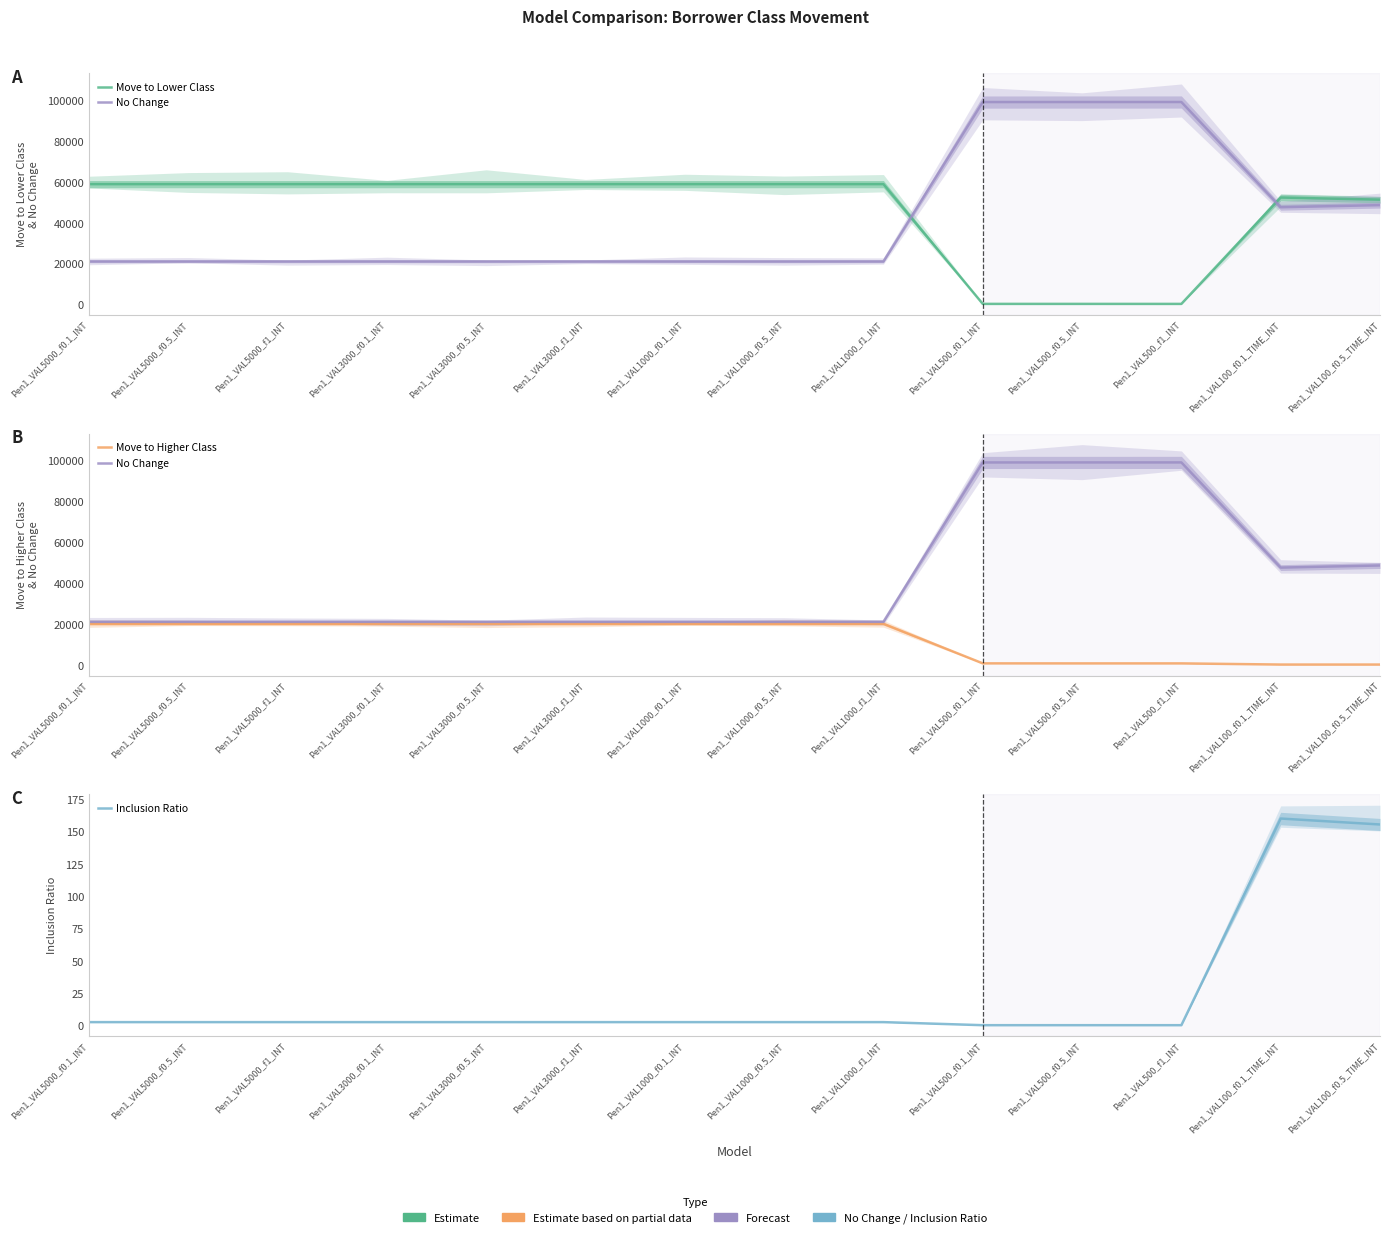

What is the sum of all Move to Higher Class values?

185966.0